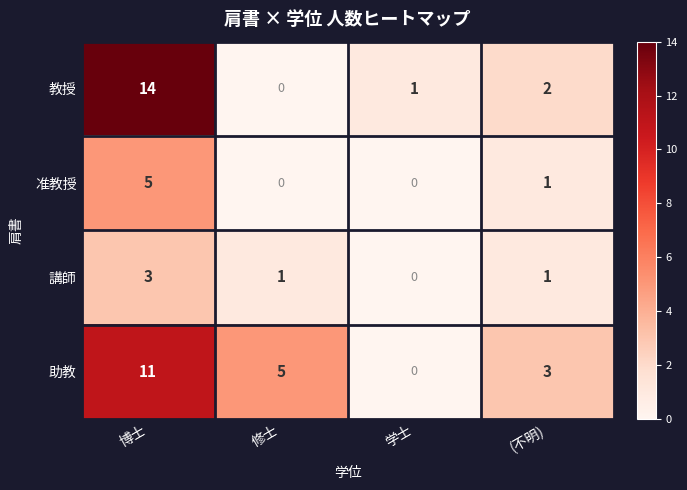

Count the number of categories in the chart.

4